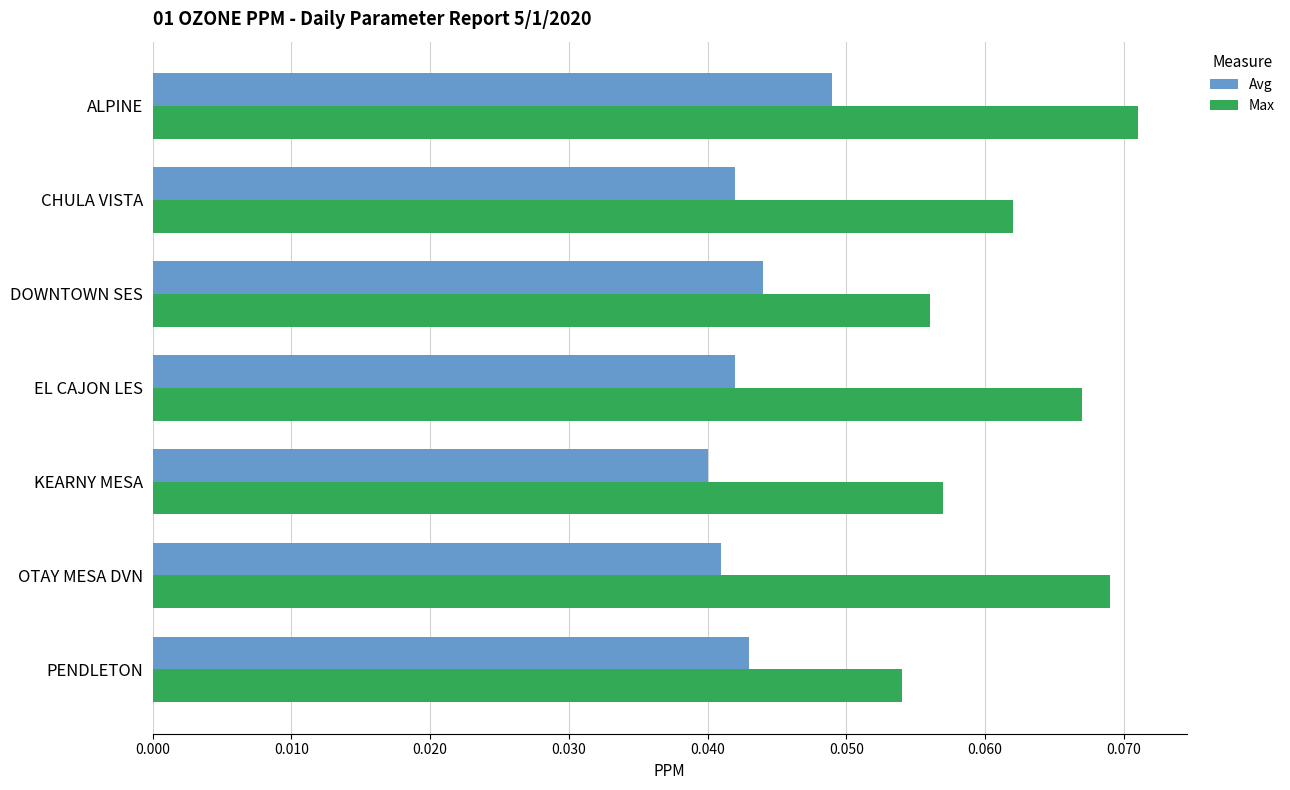

Which series has the largest total across all categories?

Max